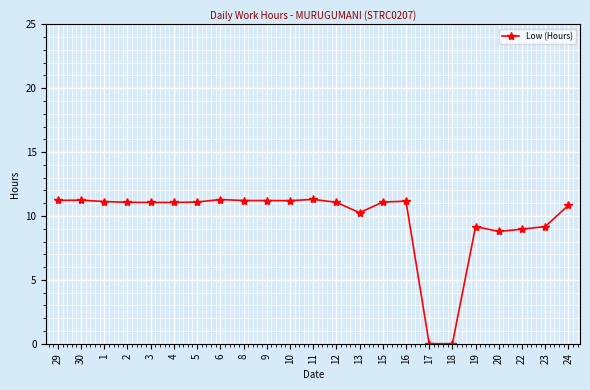

What is the value of the 21st point from the left?

9.0